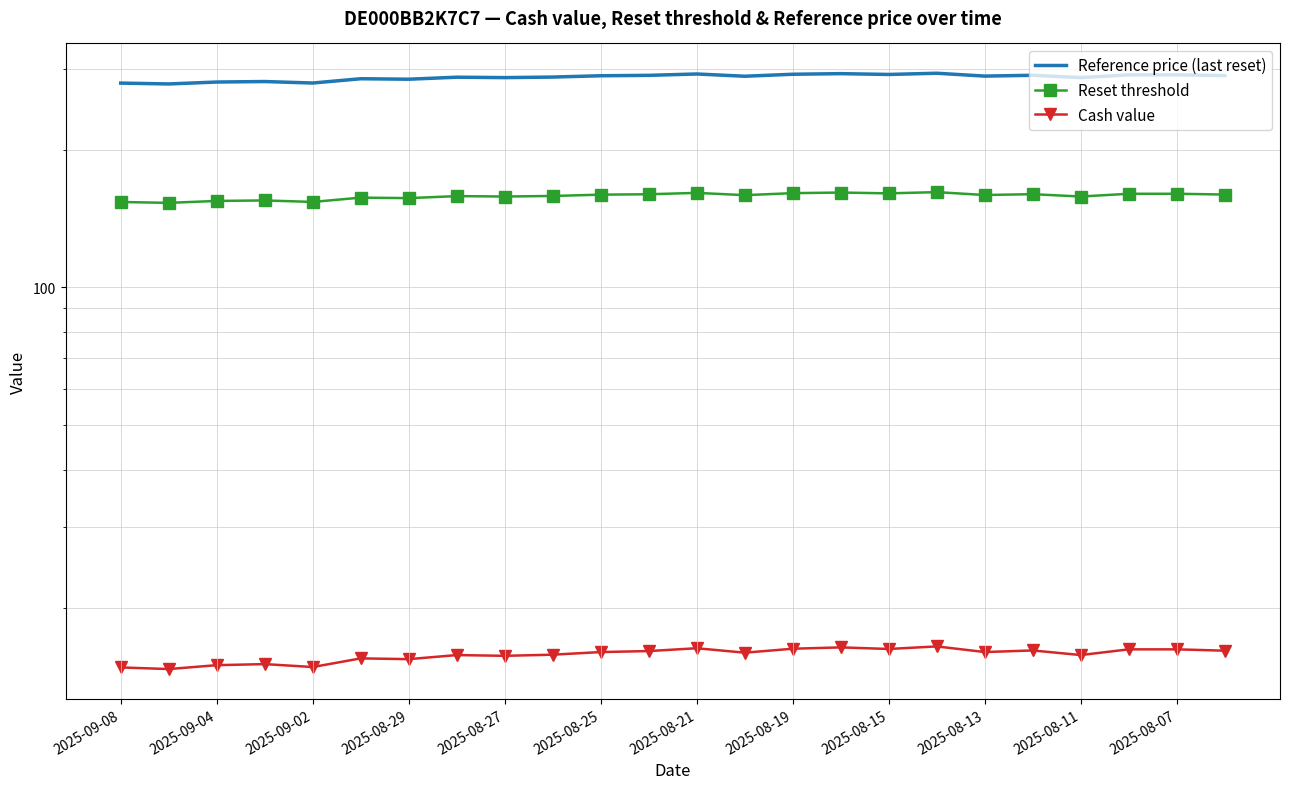

What are all the series names shown in the legend?

Reference price (last reset), Reset threshold, Cash value